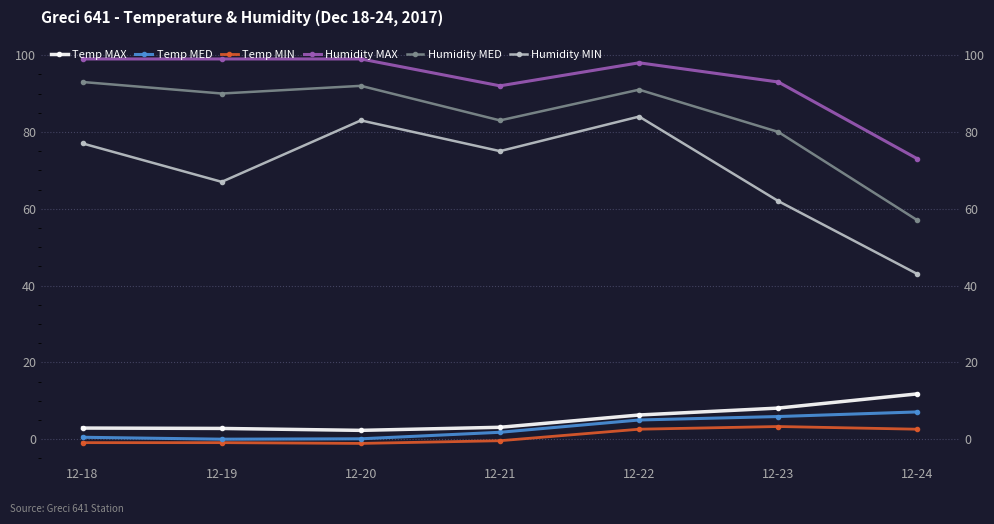

How many lines are shown in the chart?

6